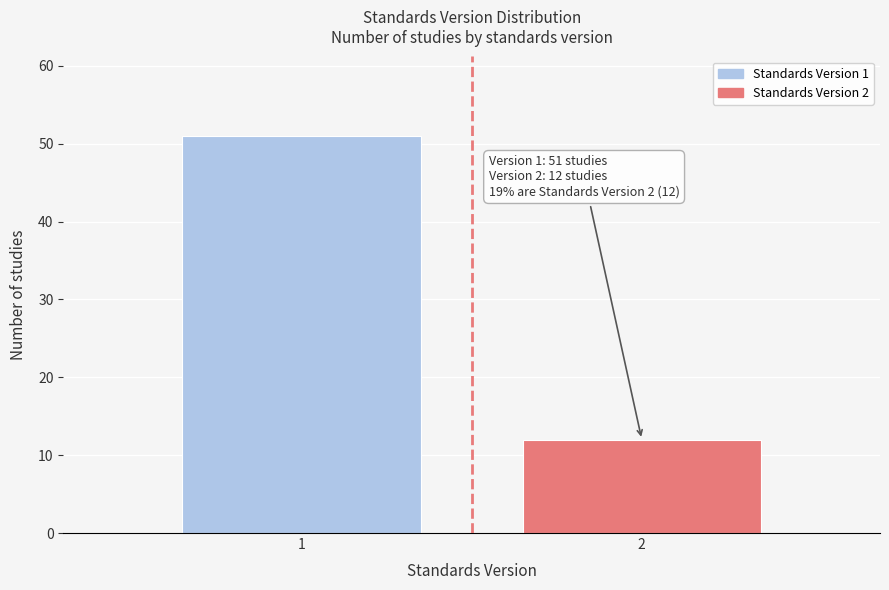

Reading right to left, what are all the values shown in this chart?

2=12	1=51